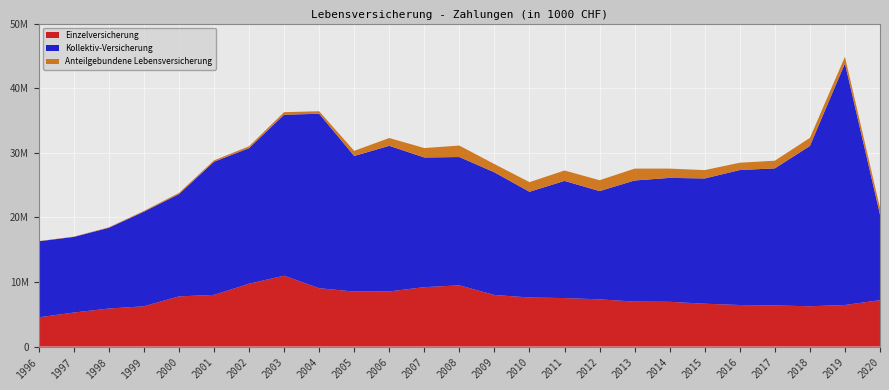

Reading left to right, transcribe all the data shown in this chart.

Einzelversicherung: 4531031.0	5269761.0	5889074.0	6239251.0	7772444.0	8000676.0	9735087.0	10972250.0	9037455.0	8518565.0	8538058.0	9199458.0	9482169.0	7991196.0	7598969.0	7511639.0	7313452.3	6963588.0	6933577.9	6635903.2	6436593.8	6370846.7	6243999.2	6434927.5	7186212.3
Kollektiv-Versicherung: 11763910.0	11704030.0	12494703.0	14636761.0	15827061.0	20606317.0	20982691.0	24913788.0	27003045.0	20982274.0	22537573.0	20070015.0	19856221.0	18982234.0	16364019.0	18131935.0	16754915.1	18745135.9	19178302.0	19388008.1	20887813.1	21214385.1	24805844.7	37389989.7	13242962.5
Anteilgebundene Lebensversicherung: 33821.0	48598.0	81970.0	124774.0	186432.0	215586.0	285319.0	399895.0	389343.0	796617.0	1210784.0	1461061.0	1778999.0	1279785.0	1490799.0	1615208.0	1683981.0	1838778.8	1437266.7	1293915.4	1135135.9	1188371.6	1256172.7	1037947.7	1020342.1